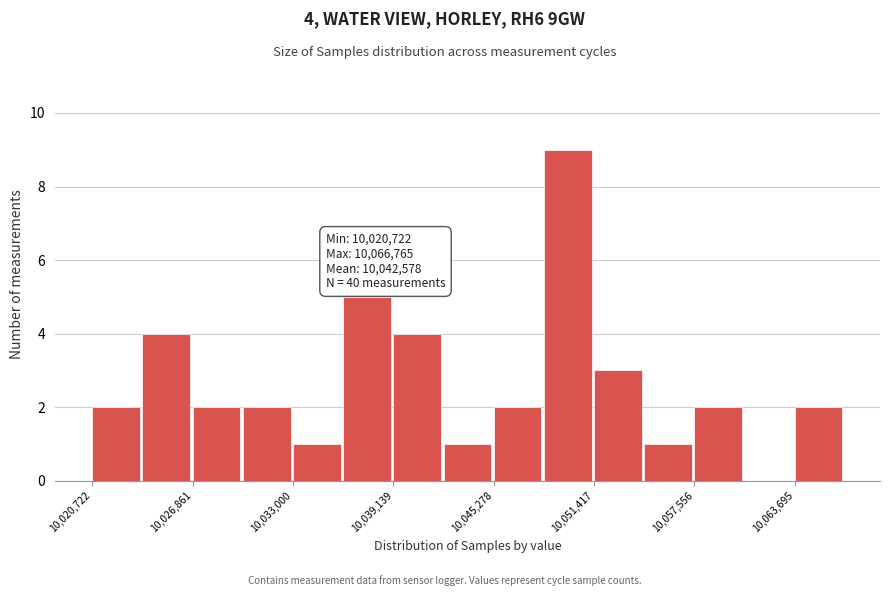

Read against the x-axis, roughly where is the centre of the tallest bar?

10050000